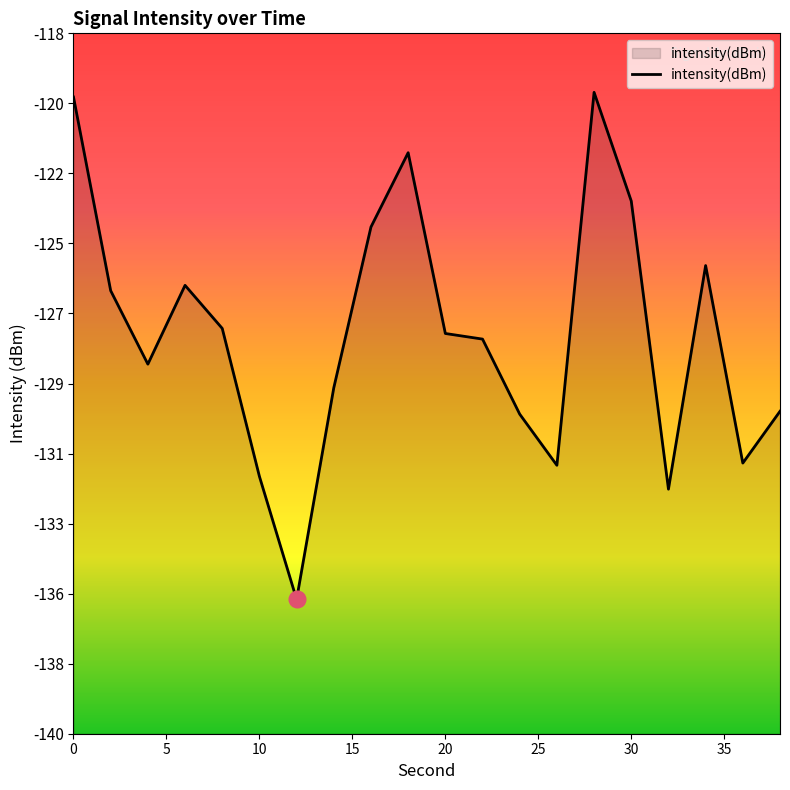

What is the difference between the second highest and second lowest values?

12.3